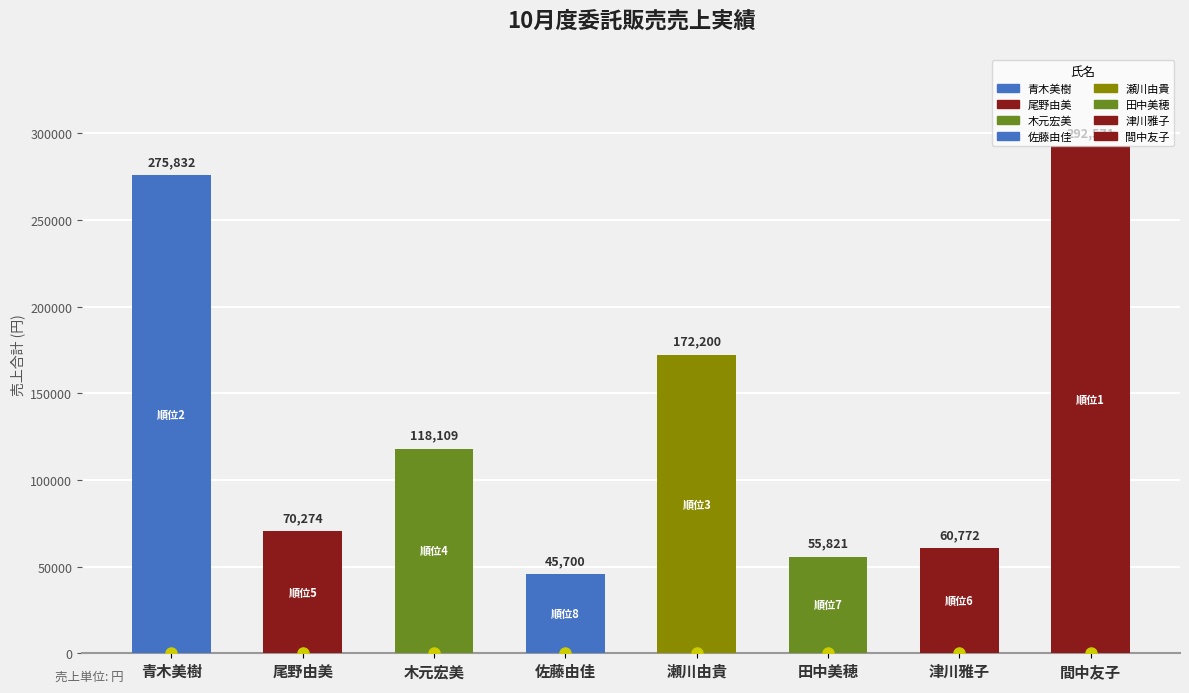

What is the value of the 1st bar from the left?

275832